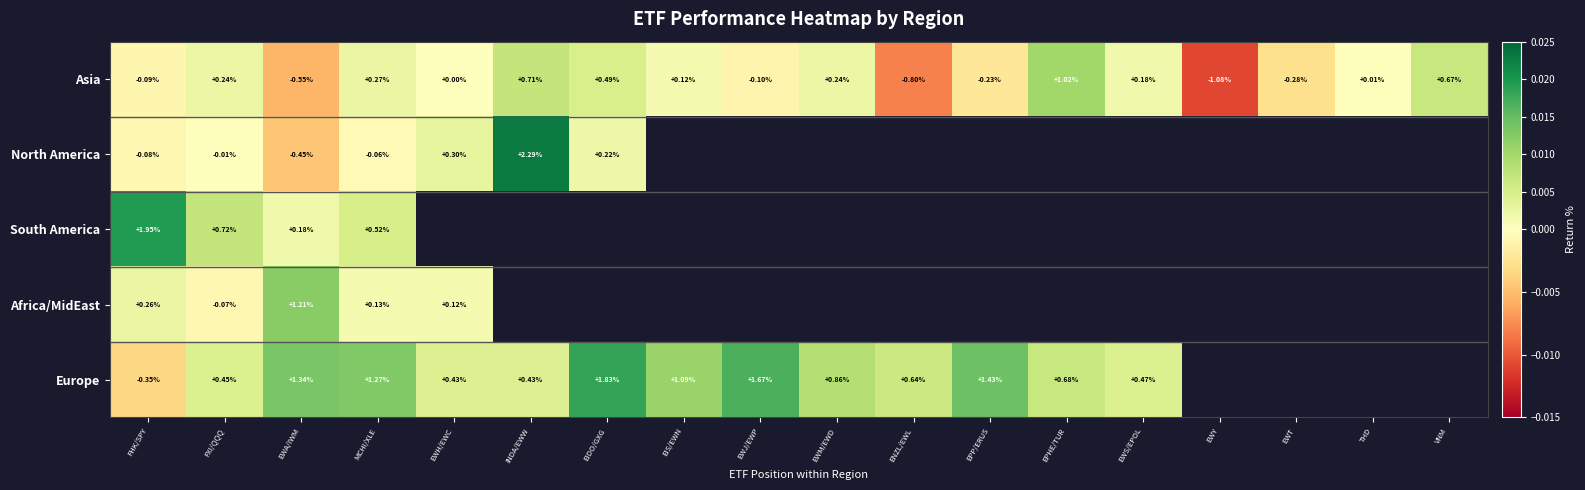

At how many categories does at least one series exceed 0?

16